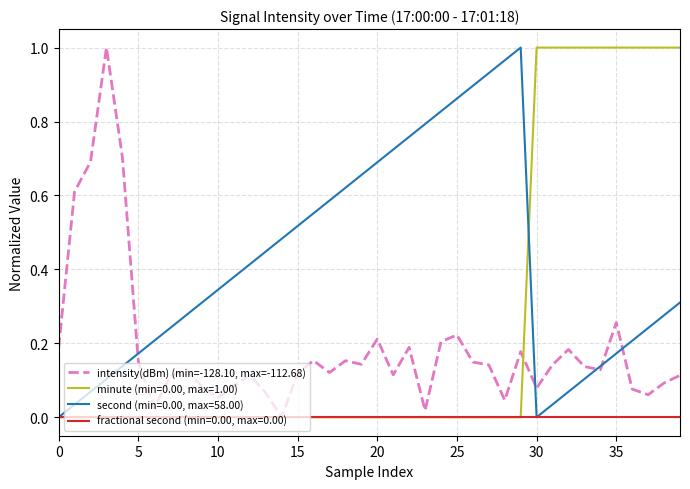

Rank the series by their average value, from highest to lowest.

second (min=0.00, max=58.00), minute (min=0.00, max=1.00), intensity(dBm) (min=-128.10, max=-112.68), fractional second (min=0.00, max=0.00)